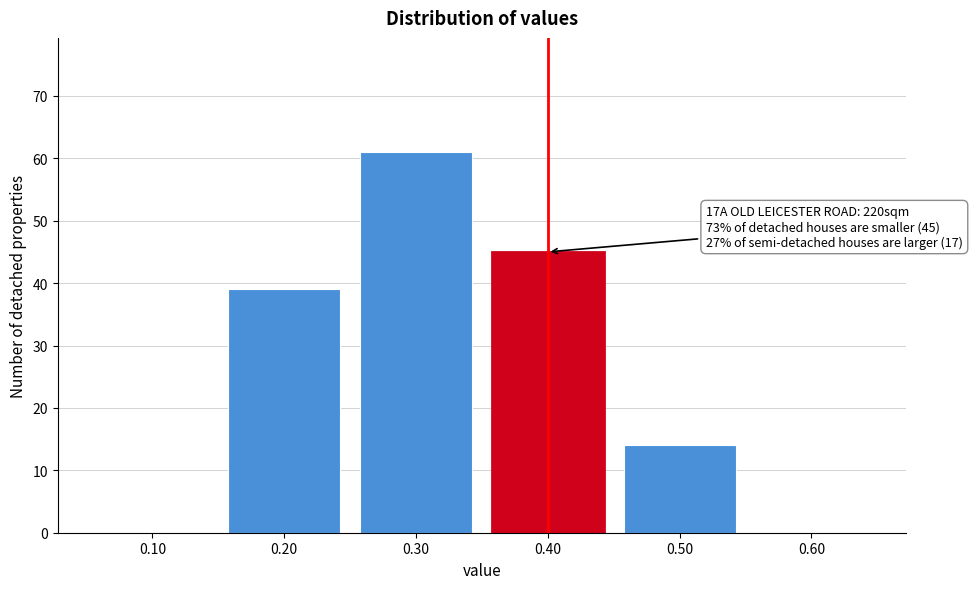

Reading left to right, extract all data points from this chart.

0.10=0	0.20=39	0.30=61	0.40=45	0.50=14	0.60=0